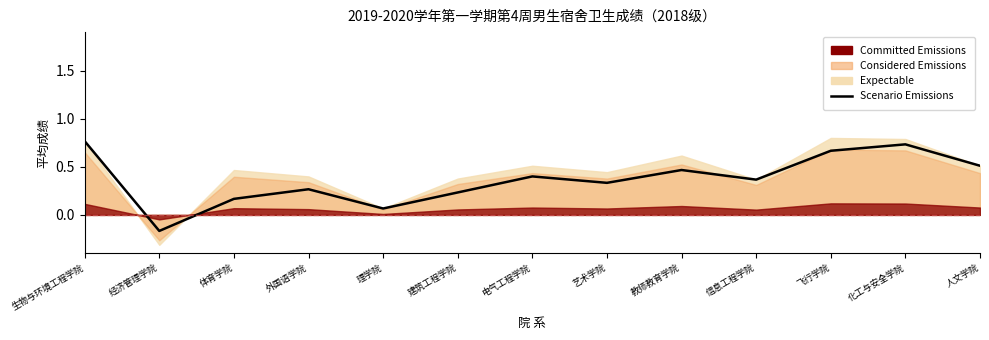

What is the label of the 13th point from the left?

人文学院